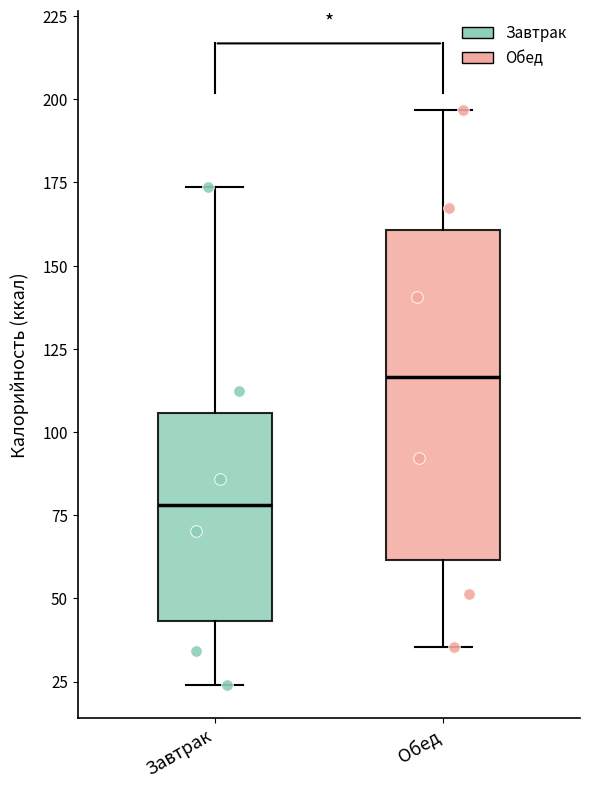

Reading left to right, read every box against the y-axis: the position of its median line, the range the box covers, and the ends of its whiskers. The values are not printed on the chart, so give them approximately, as read against the axis.

Завтрак: median 80, box 45 to 105, whiskers 25 to 175
Обед: median 115, box 60 to 160, whiskers 35 to 195